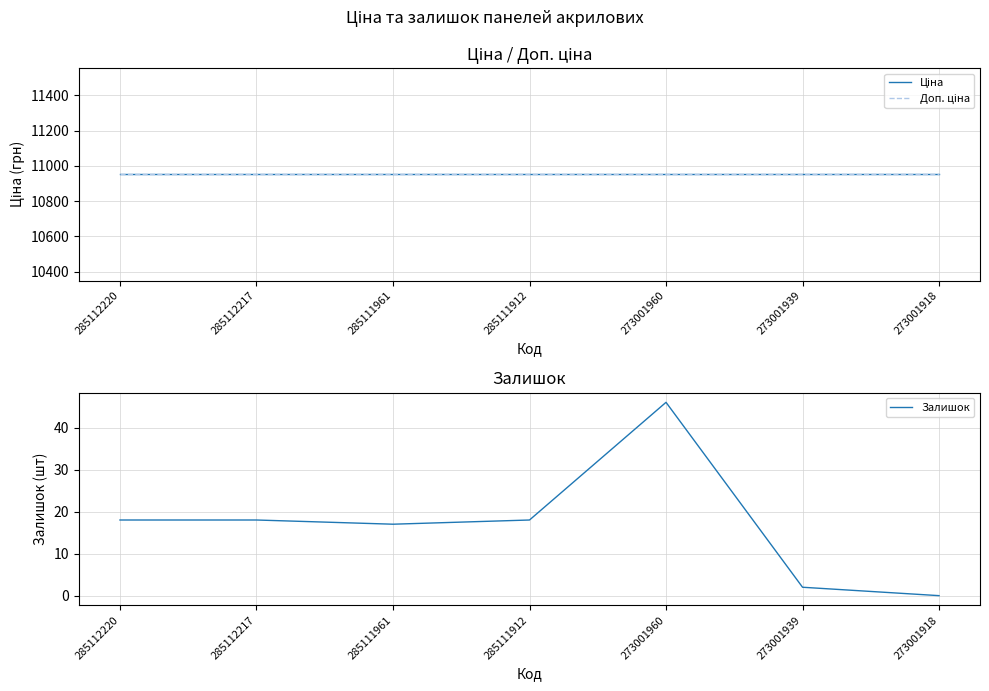

True or false: Залишок has a value of 17.0 at 285111961.

True